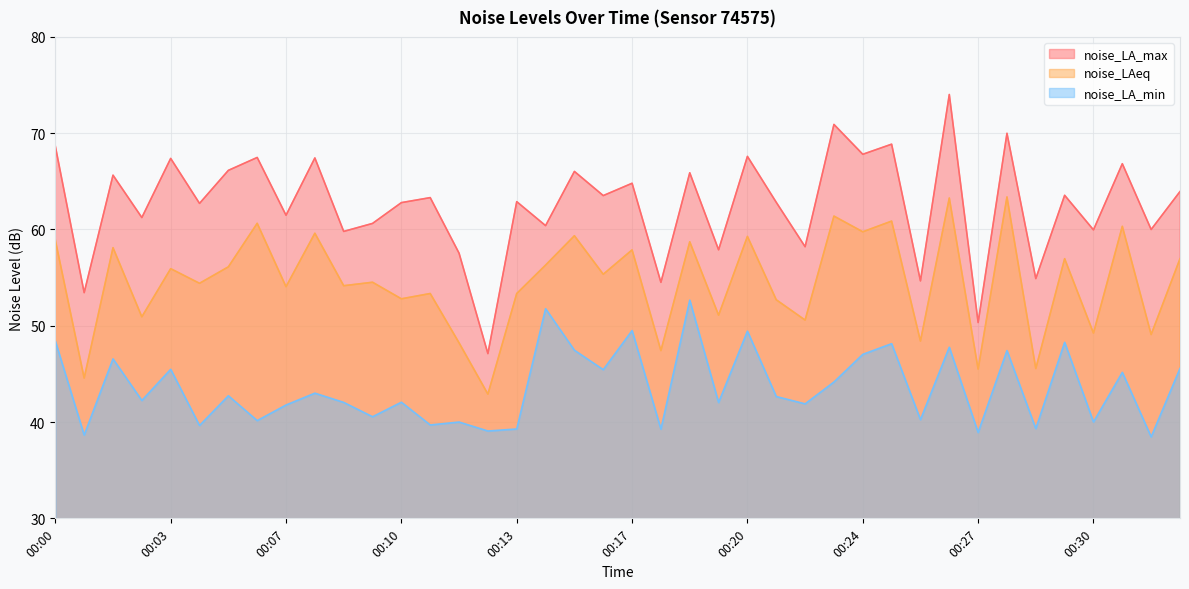

At how many categories does at least one series exceed 45?

40